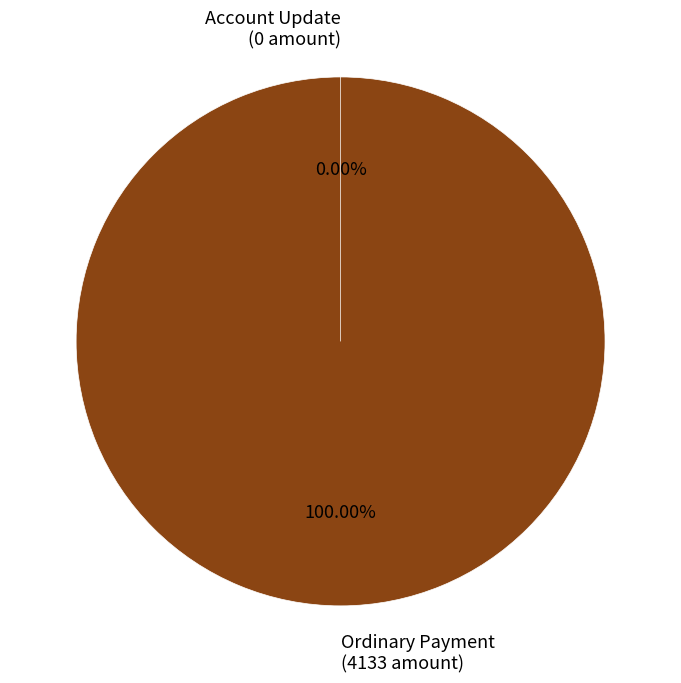

Is it true that Ordinary Payment
(Amount: 1945) is 34% of the pie?

False